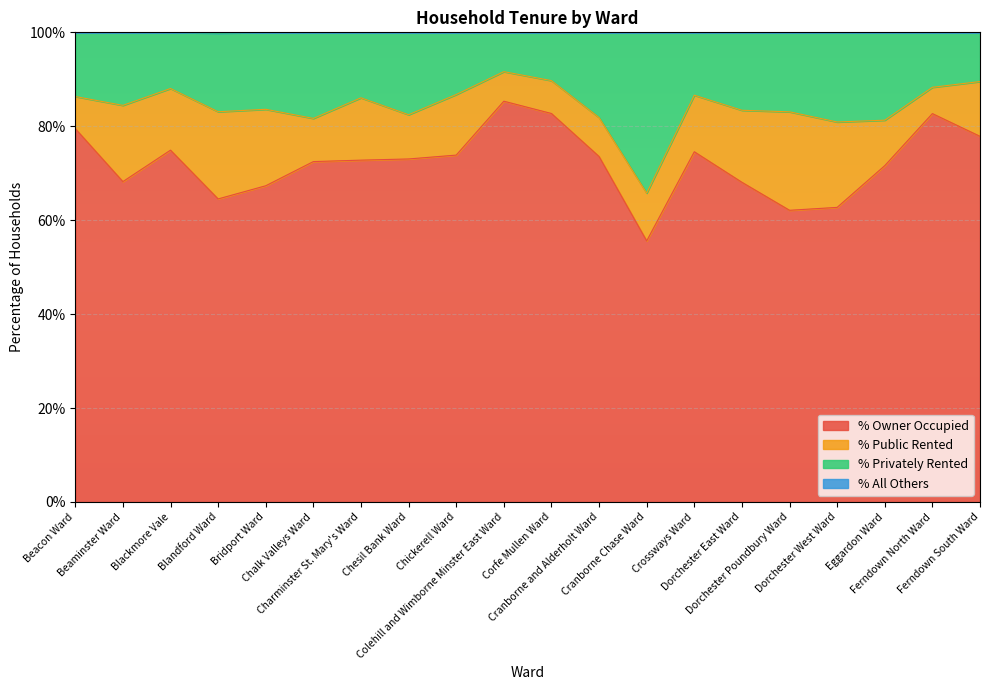

What is the highest value of the % Owner Occupied series?

85.3